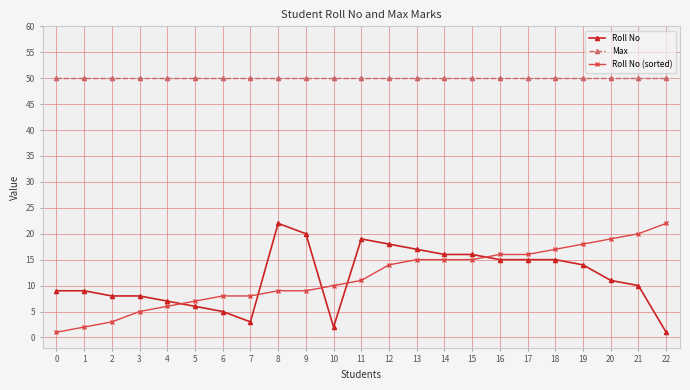

What is the value of the Max point at the 21st from the left?

50